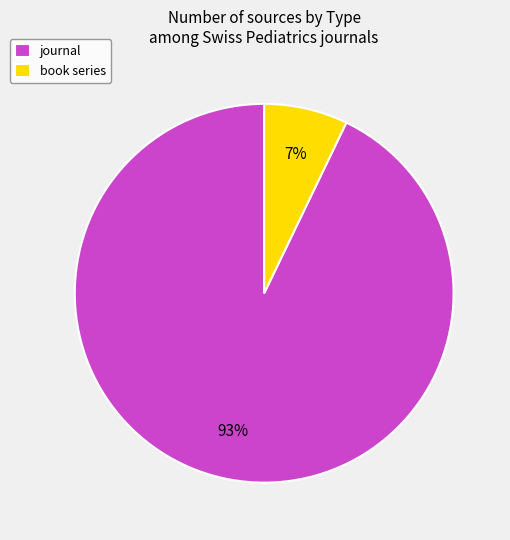

The journal slice represents 93% of the pie. True or false?

True